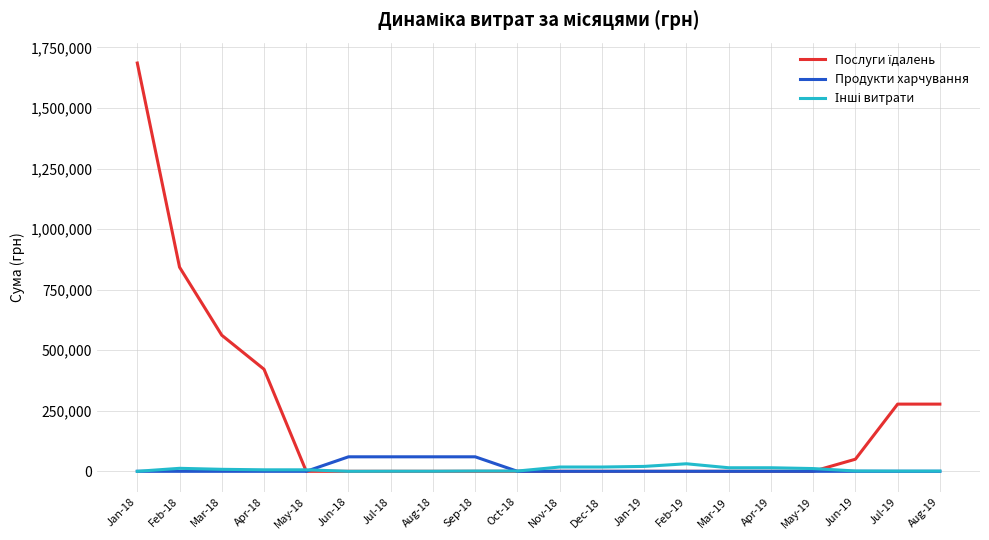

How many lines are shown in the chart?

3